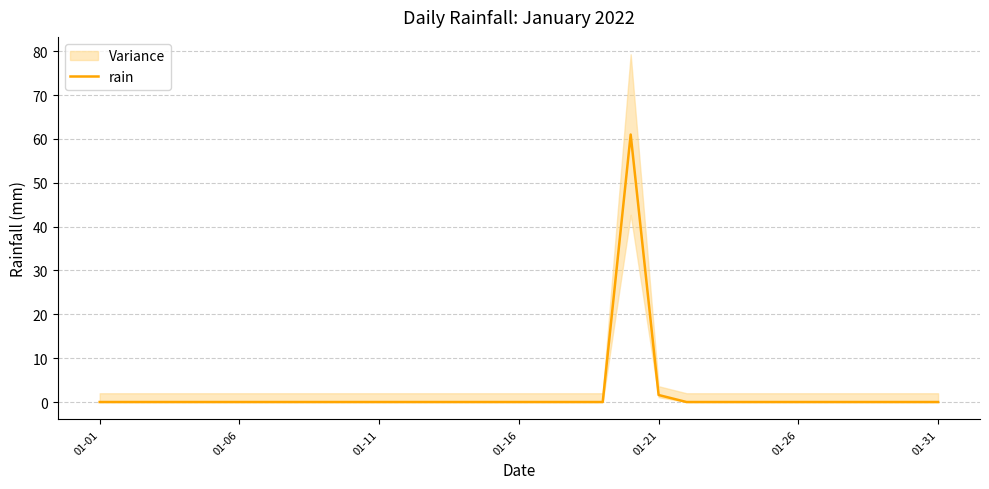

What is the maximum value for rain?

61.0